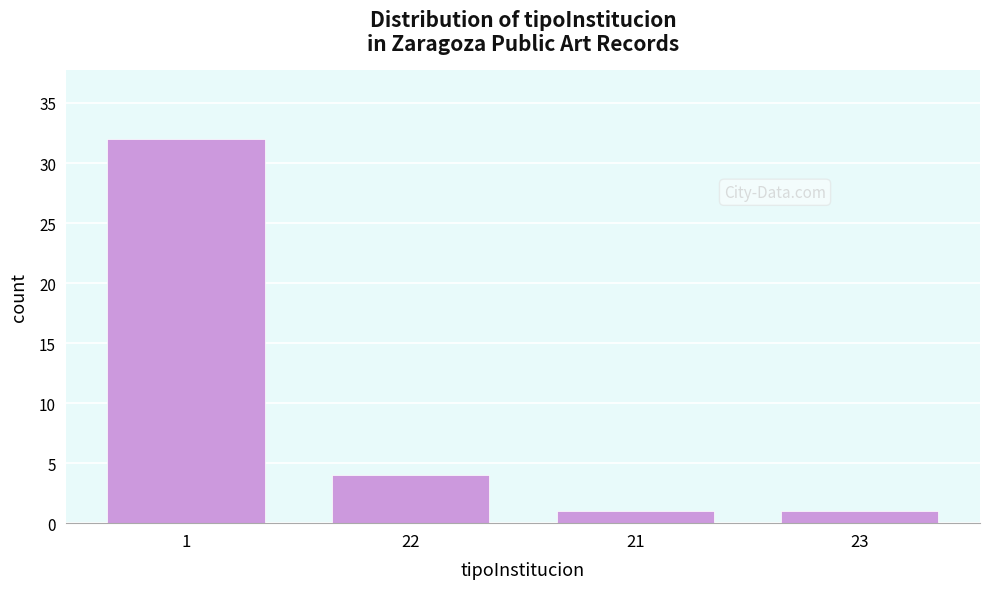

Reading left to right, what are all the values shown in this chart?

1=32	22=4	21=1	23=1